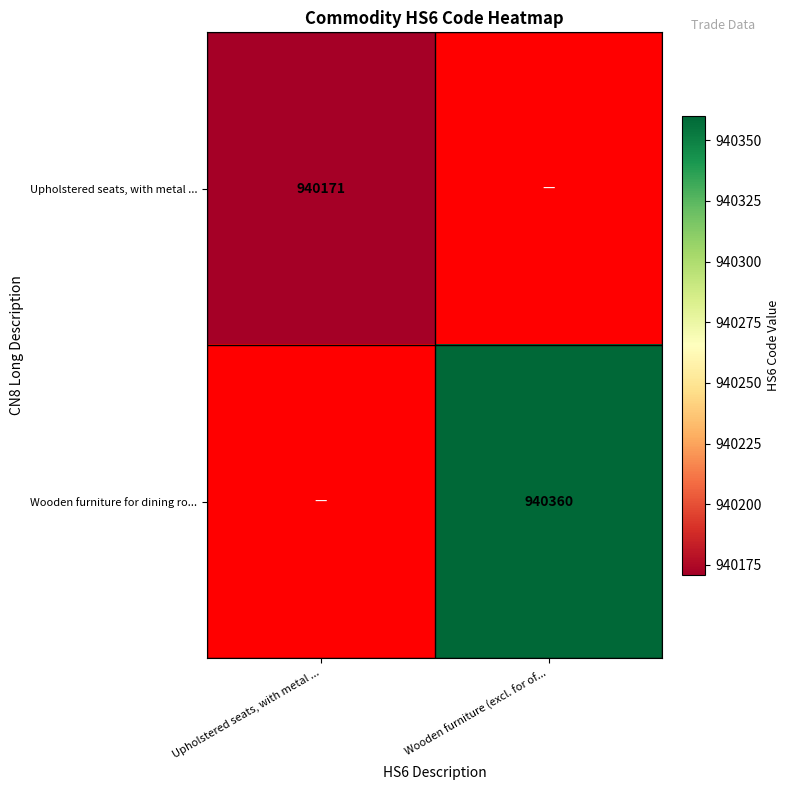

True or false: Wooden furniture for dining ro... has a value of 1638132.2 at Wooden furniture (excl. for of....

False